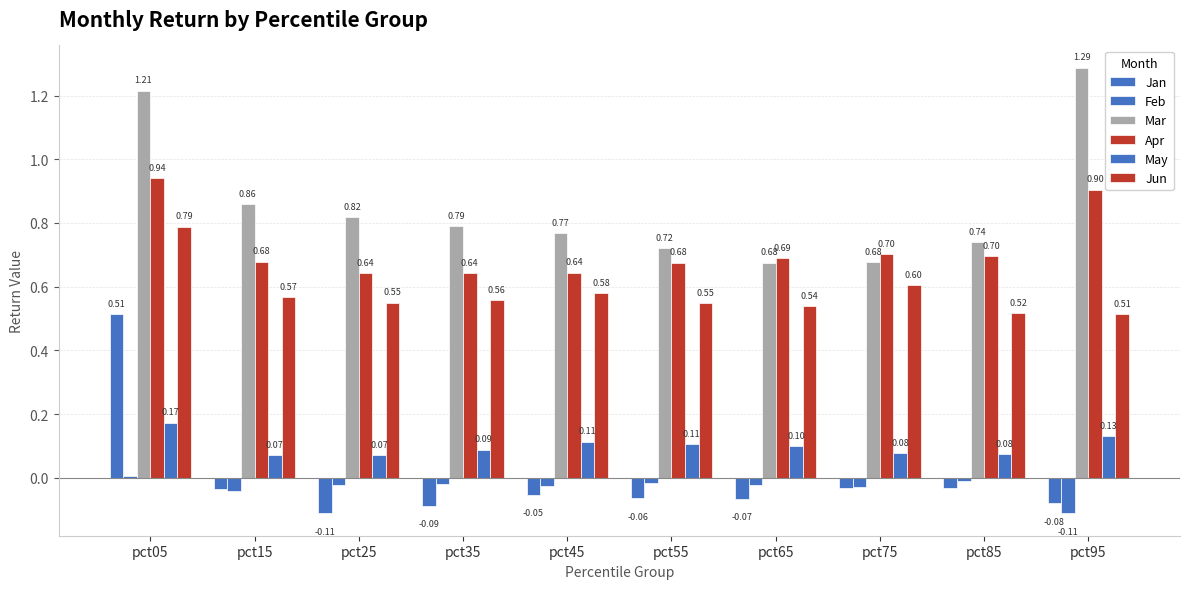

The value of Jan at pct05 is 0.3. True or false?

False